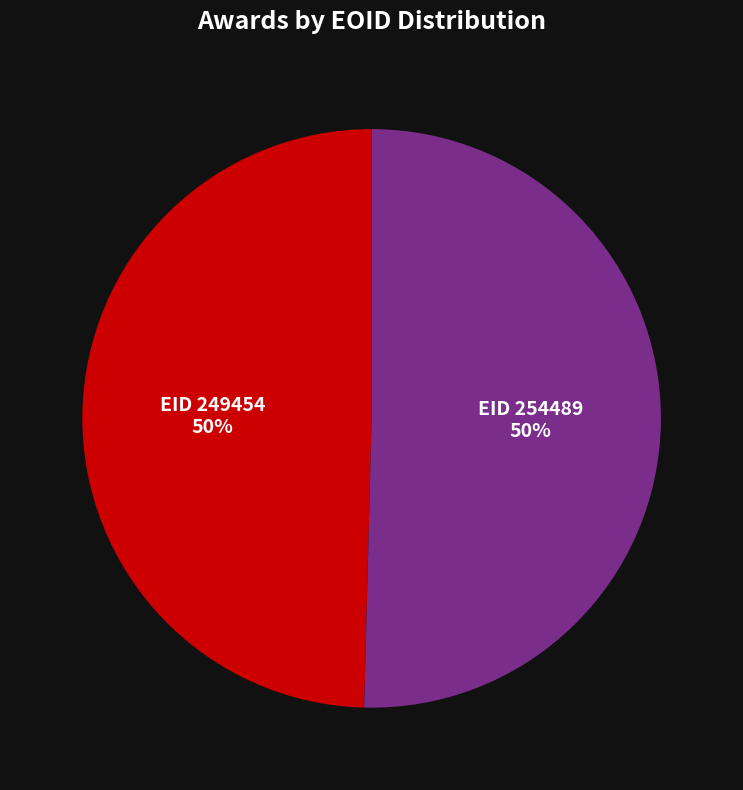

To the nearest percent, what is the average slice percentage?

50%